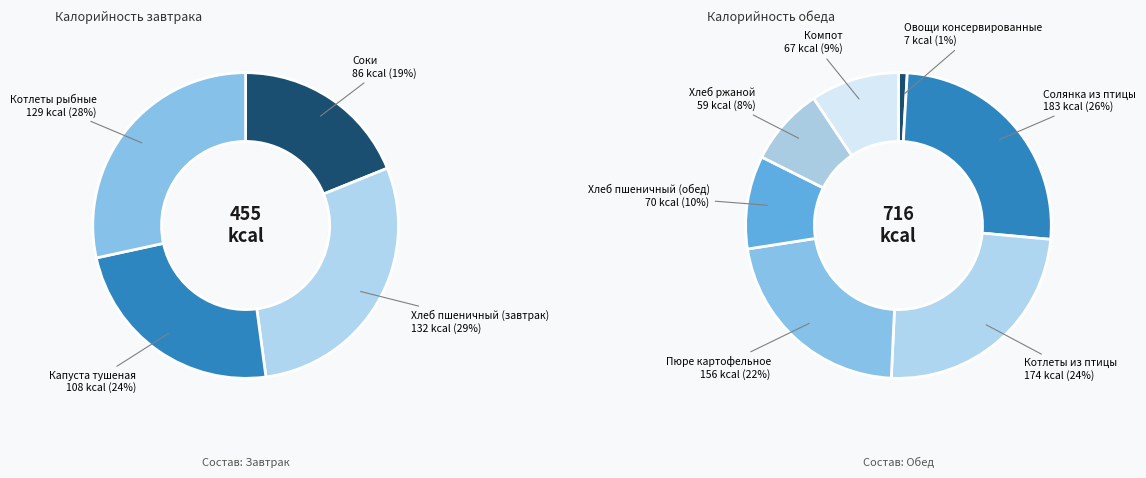

Which category has the biggest portion of the pie?

Солянка из птицы